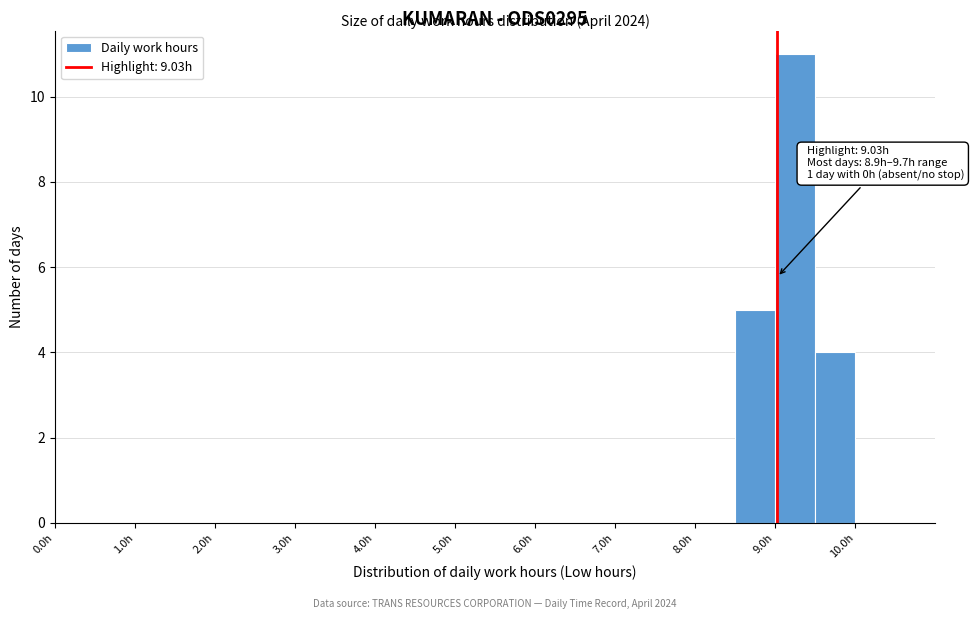

Over which range of the x-axis is the bar tallest?

9.0 to 9.5